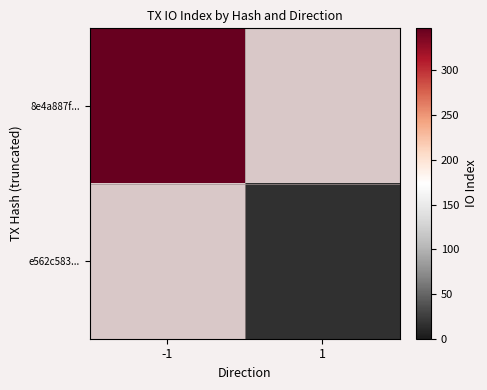

List the series in order of their overall mean, highest first.

8e4a887f..., e562c583...